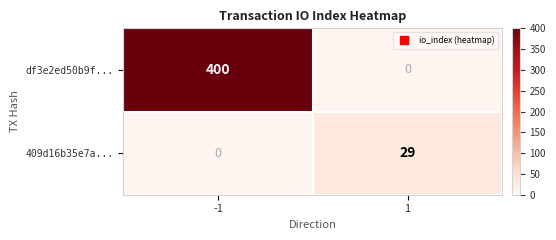

What is the highest value of the df3e2ed50b9f... series?

400